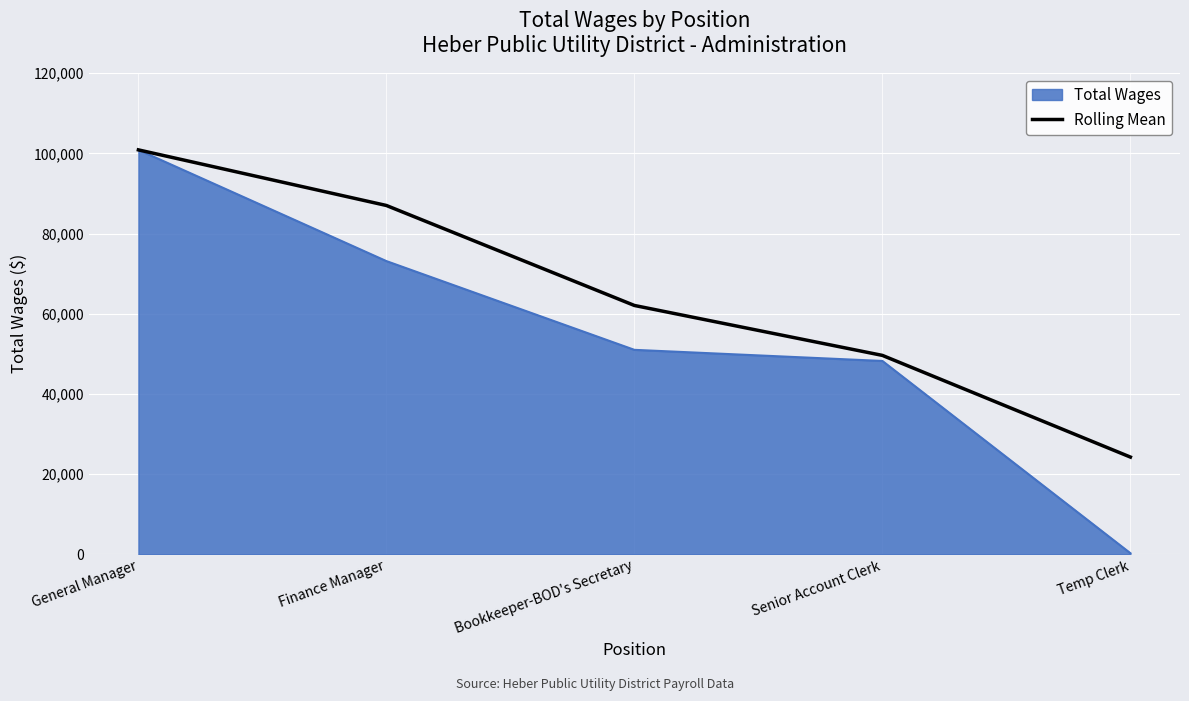

Which category has the highest value across all series?

General Manager